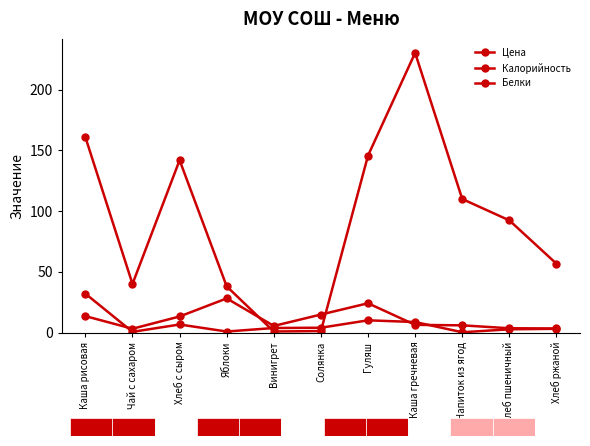

Is this an area chart (filled region under the line)?

No